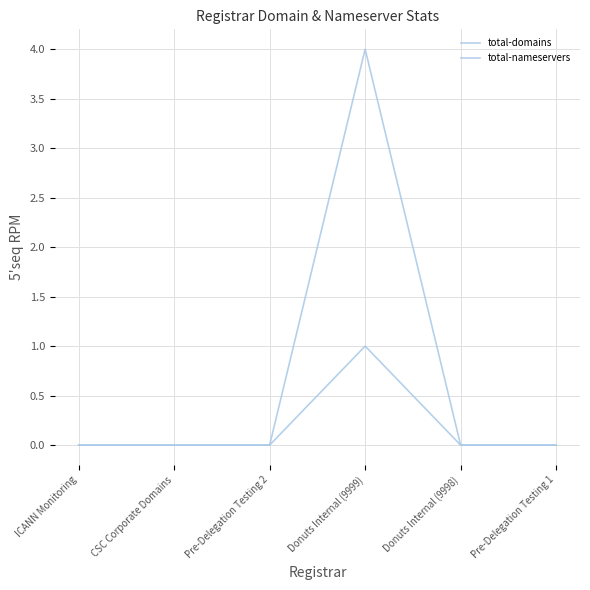

True or false: total-domains and total-nameservers cross at least once.

False